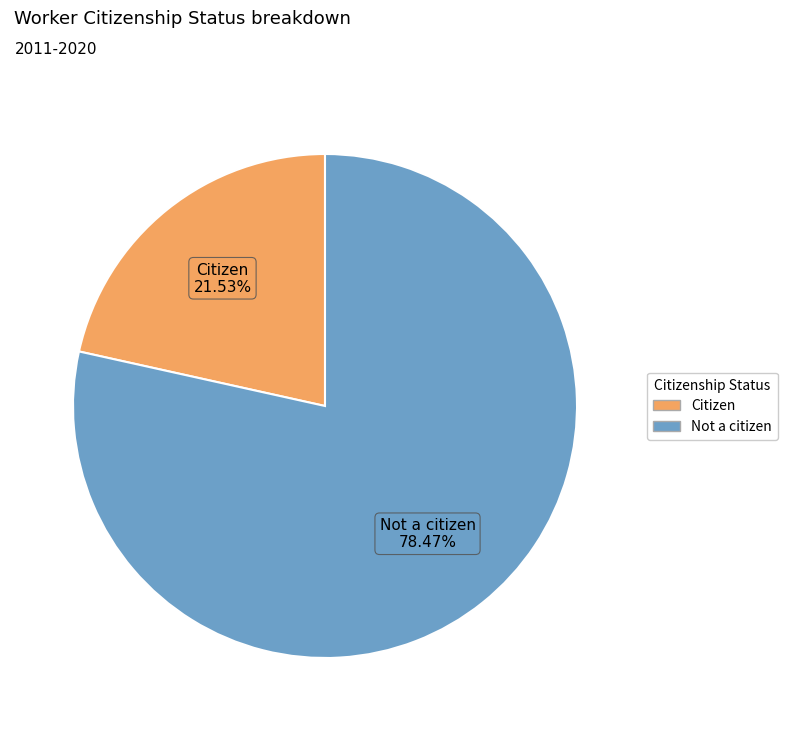

Count the number of slices in the pie.

2